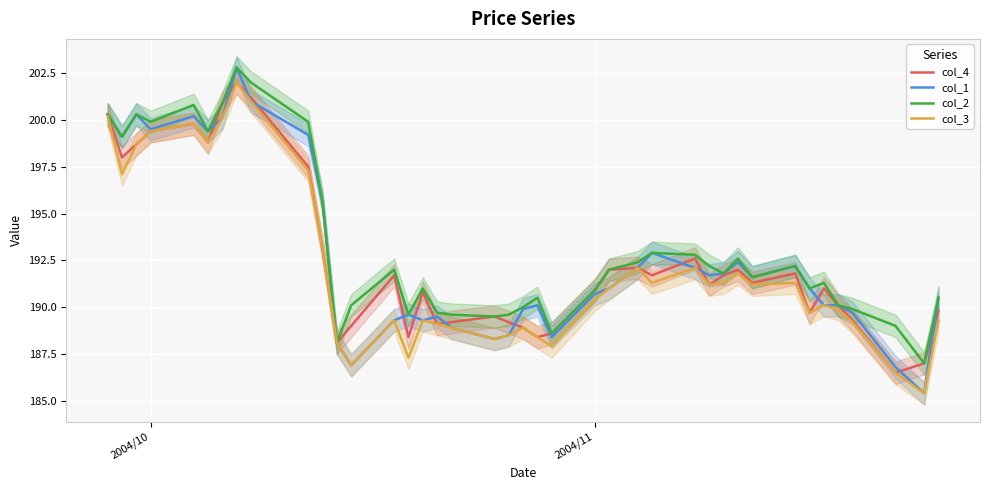

The value of col_2 at 2004/10 is 126.6. True or false?

False